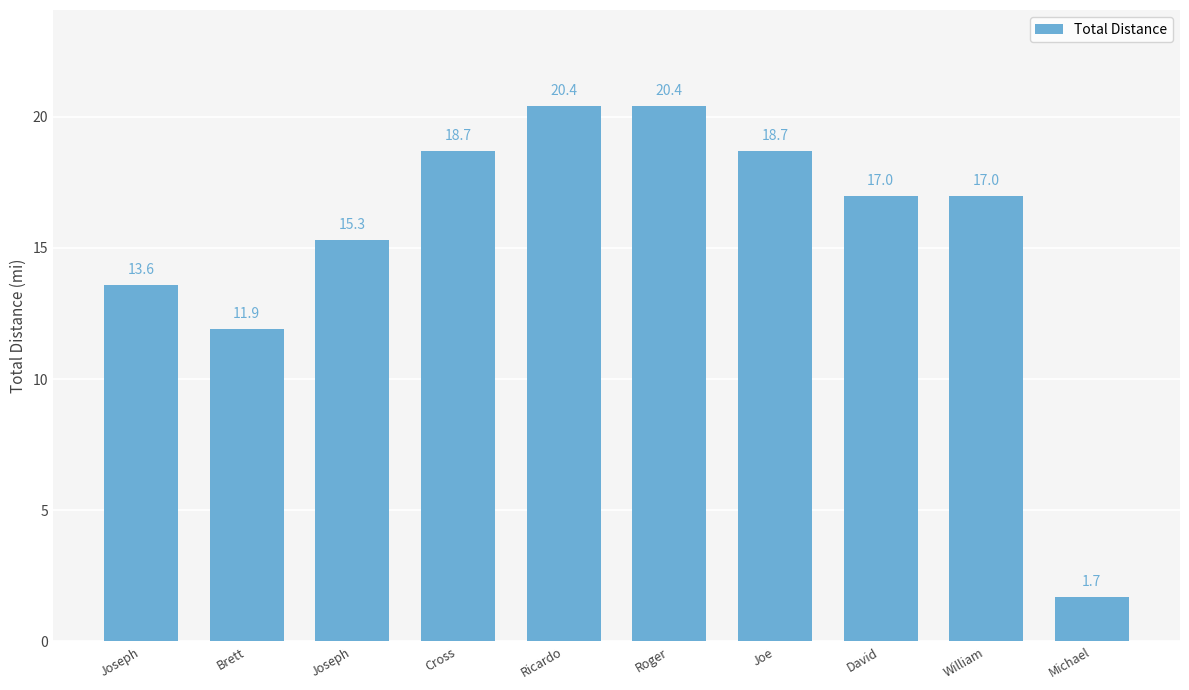

How many bars are there in total?

10